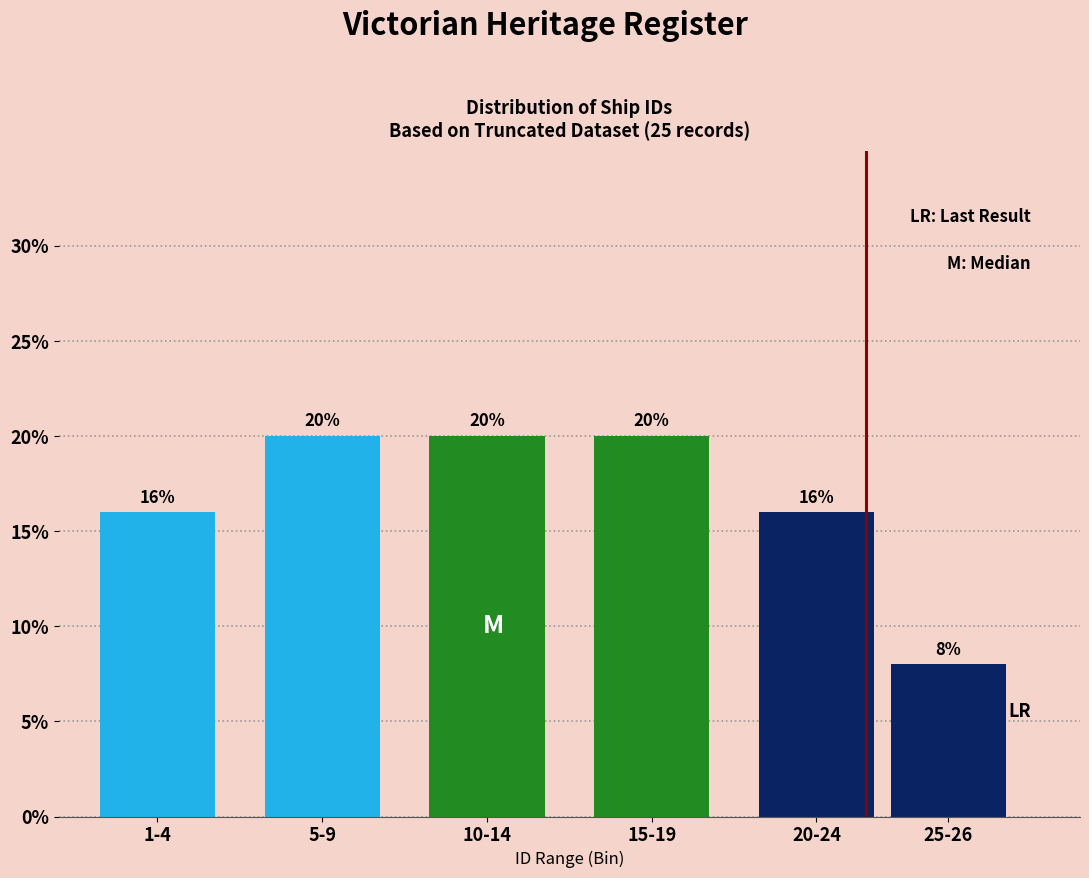

Reading right to left, list all the values displayed in this chart.

8	16	20	20	20	16